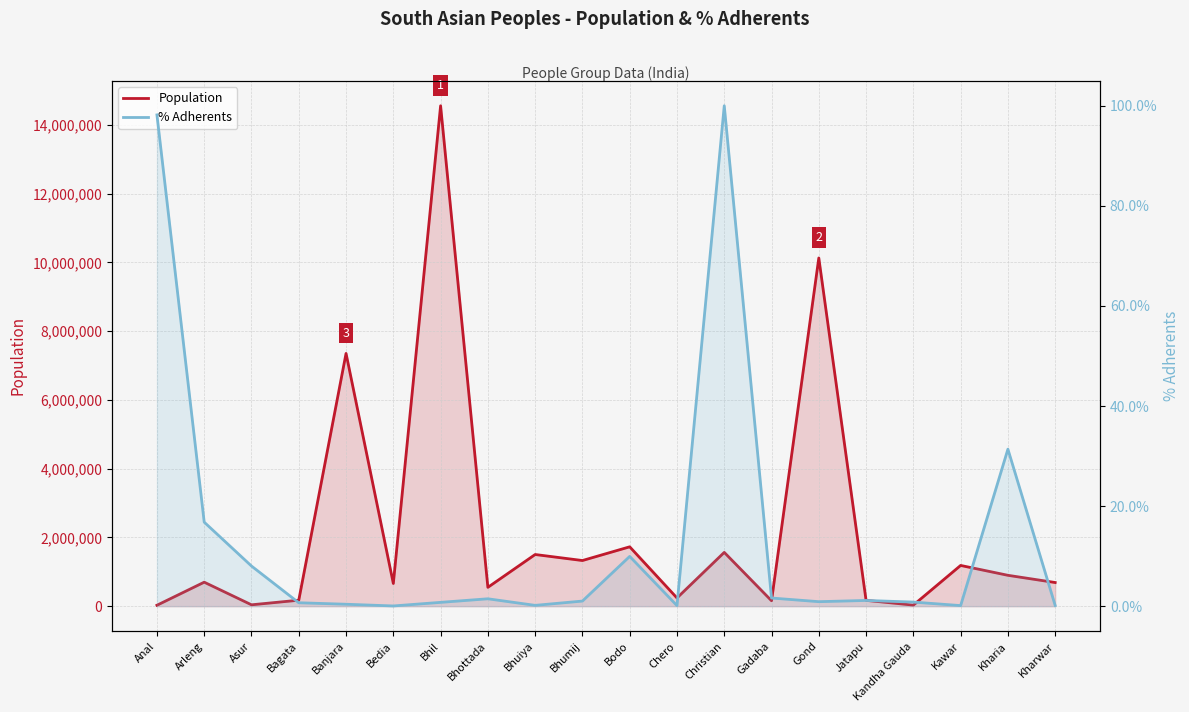

What value does the Population series have at Bagata?

174000.0